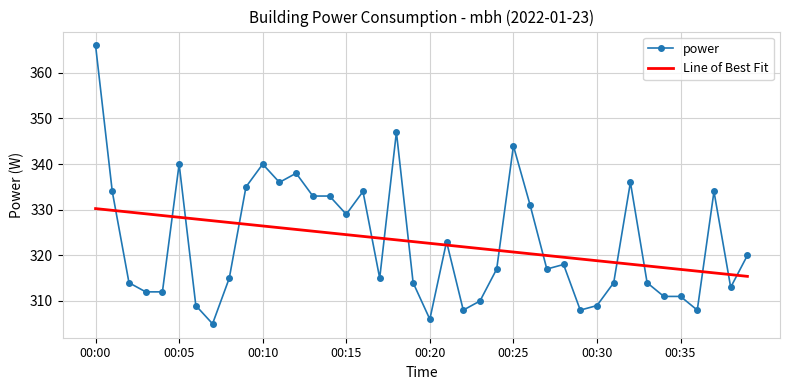

Which series has the widest spread of values?

power